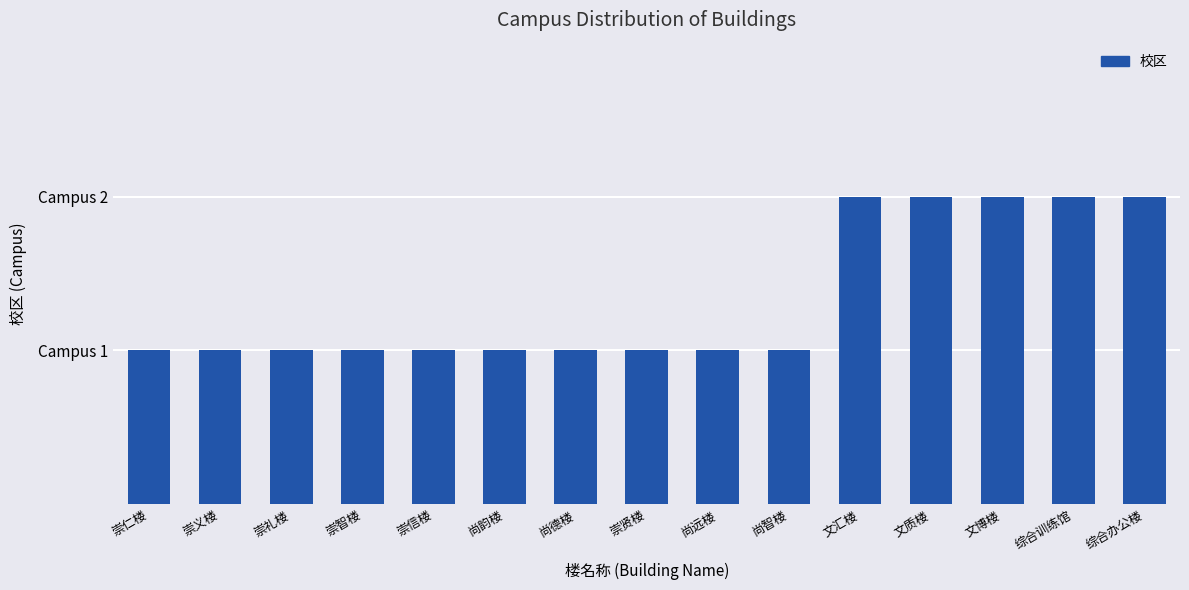

What is the average value?

1